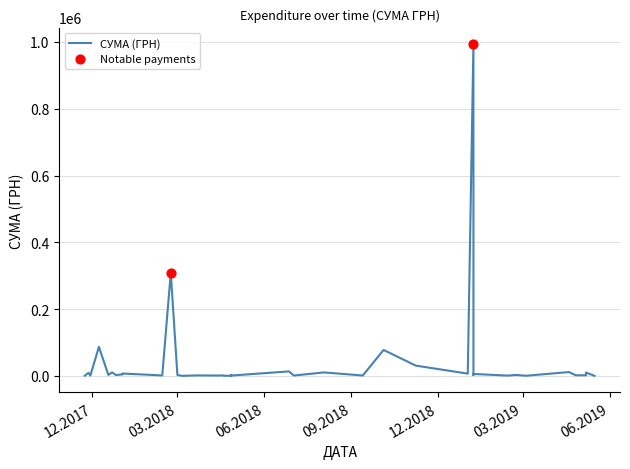

What is the change in value from 22.03.2018 to 02.01.2018?

+2912.2